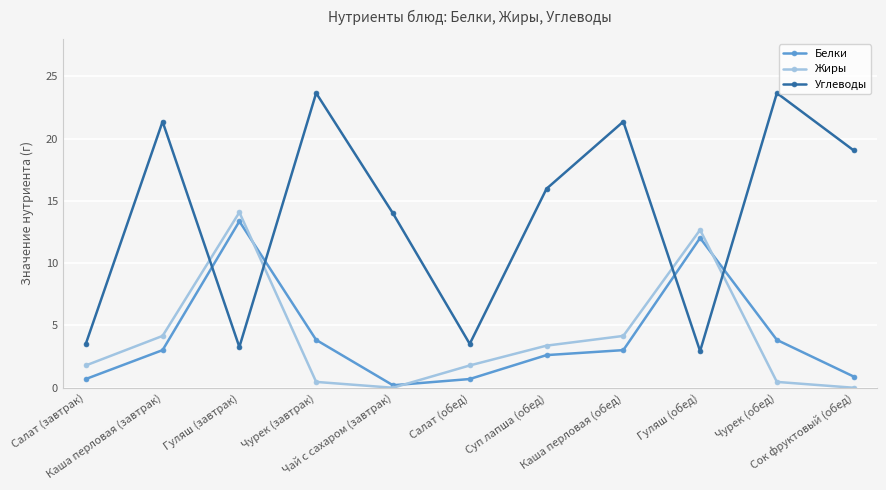

Does the chart have visible grid lines?

Yes